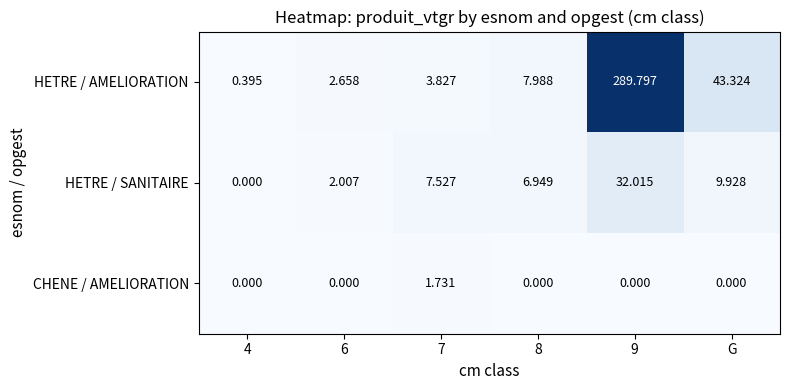

Where is HETRE / SANITAIRE nearest to the value 16?

G